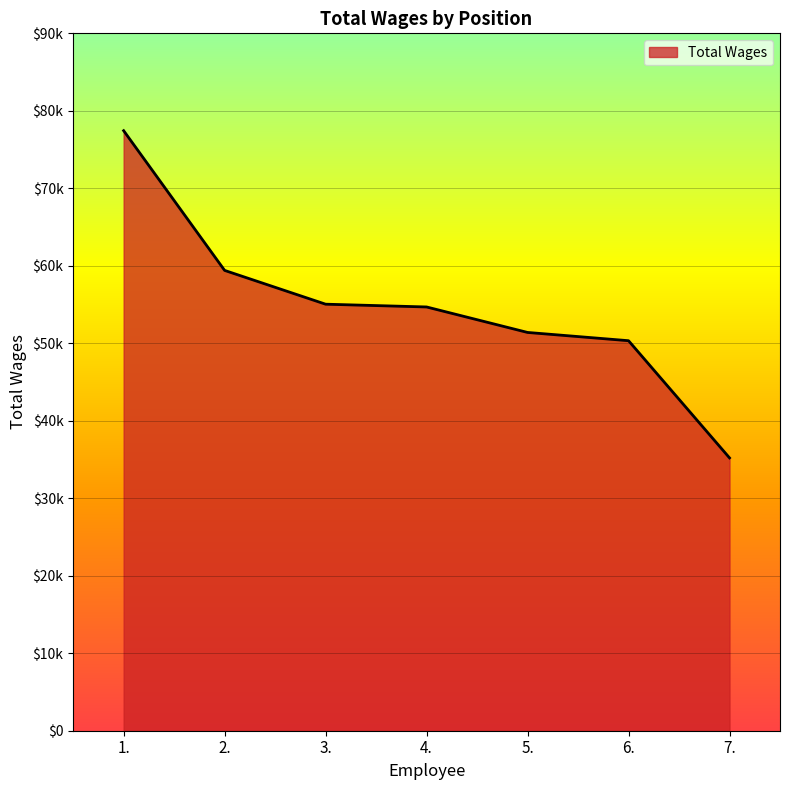

What is the sum of the values at 3. and 7.?

90255